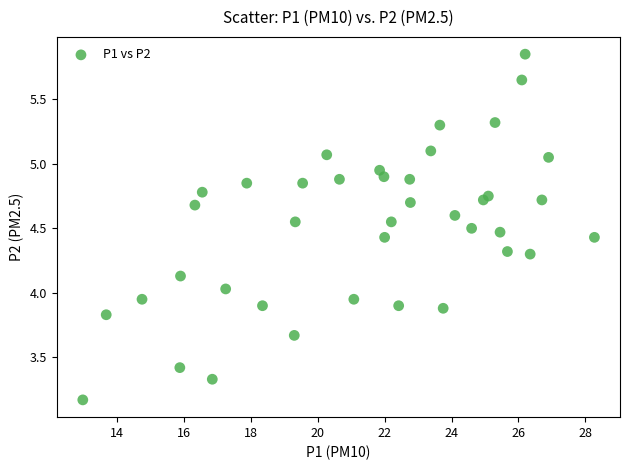

What is the range of X values (max minus min)?

15.3